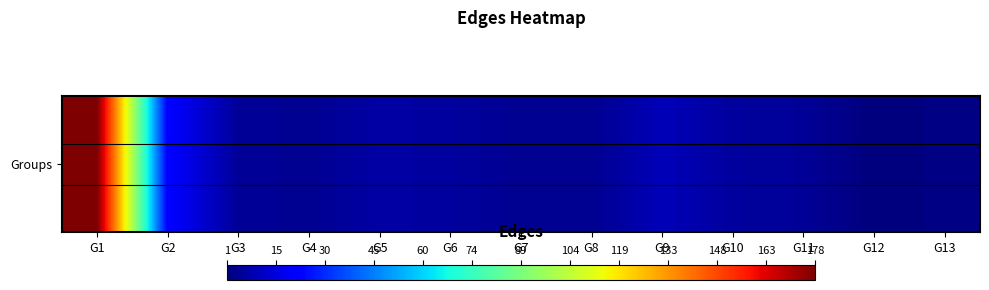

What is the difference between the maximum and minimum values?

177